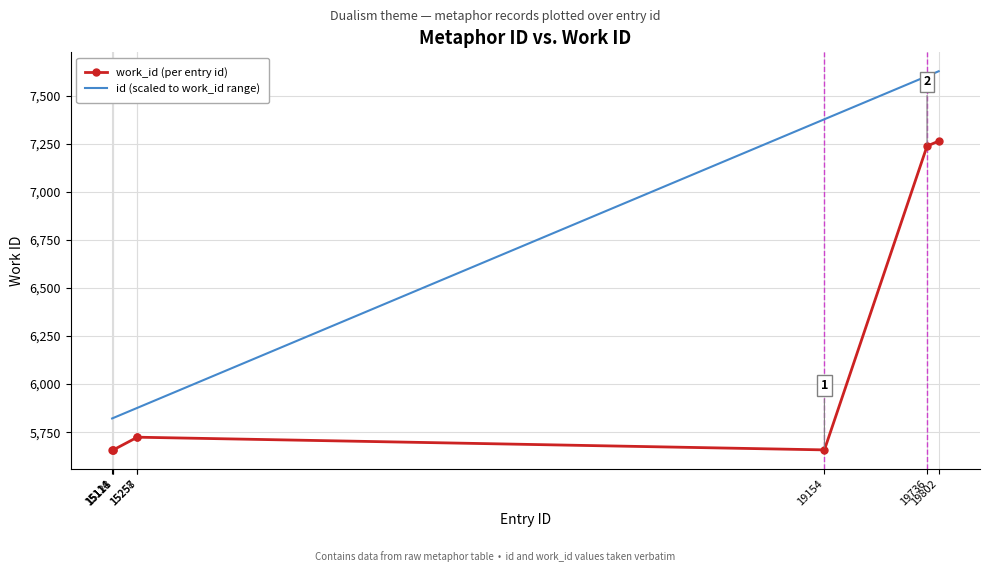

Is it true that id (scaled to work_id range) equals 1381.1 at 15121?

False